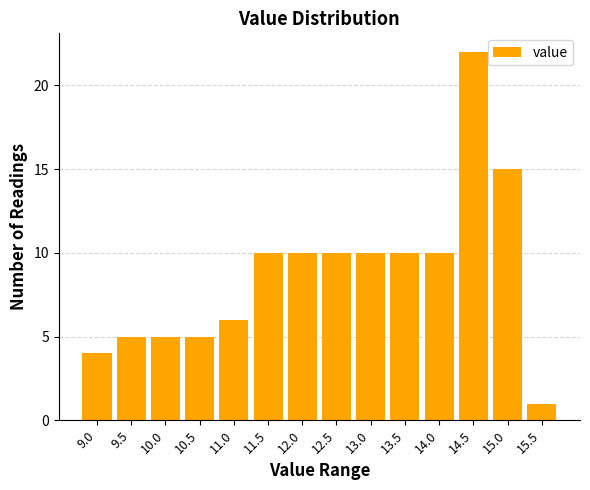

Reading left to right, what are all the values shown in this chart?

4	5	5	5	6	10	10	10	10	10	10	22	15	1